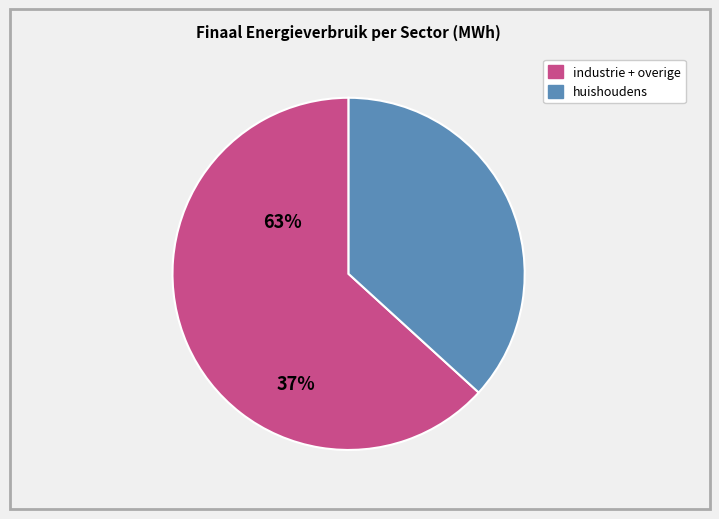

Does any single category account for the majority?

Yes